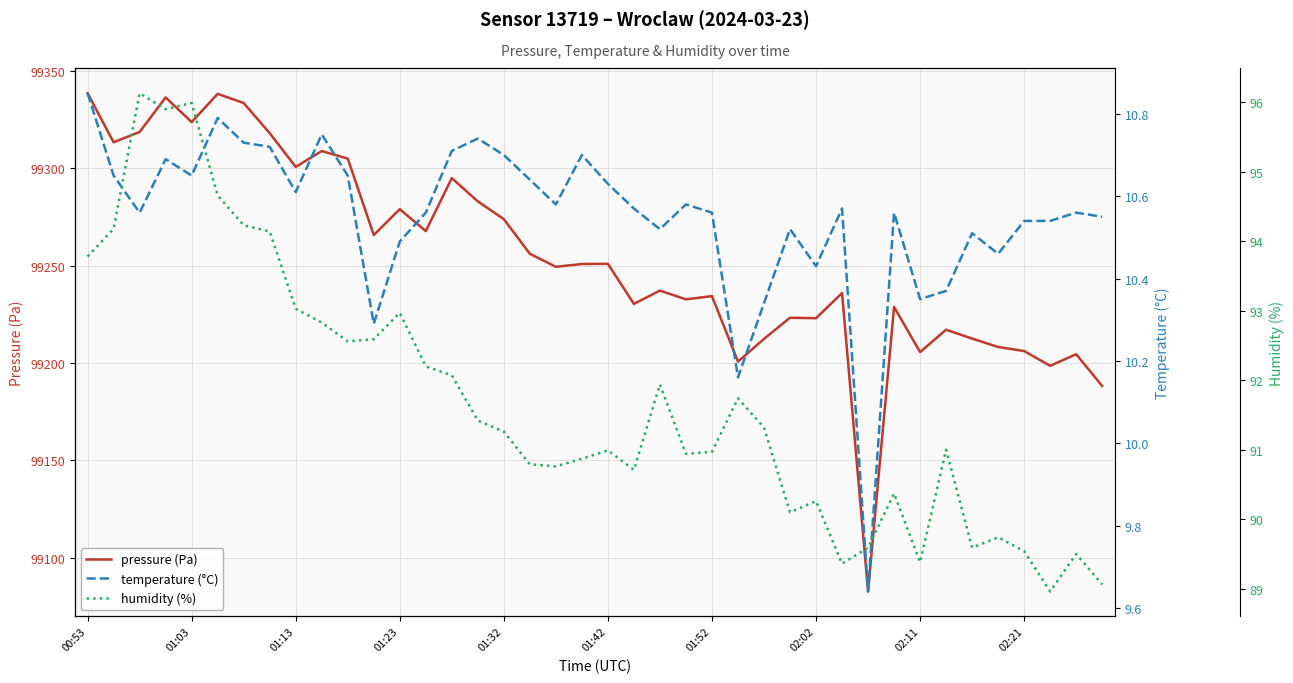

What is the minimum value shown in the chart?

9.6